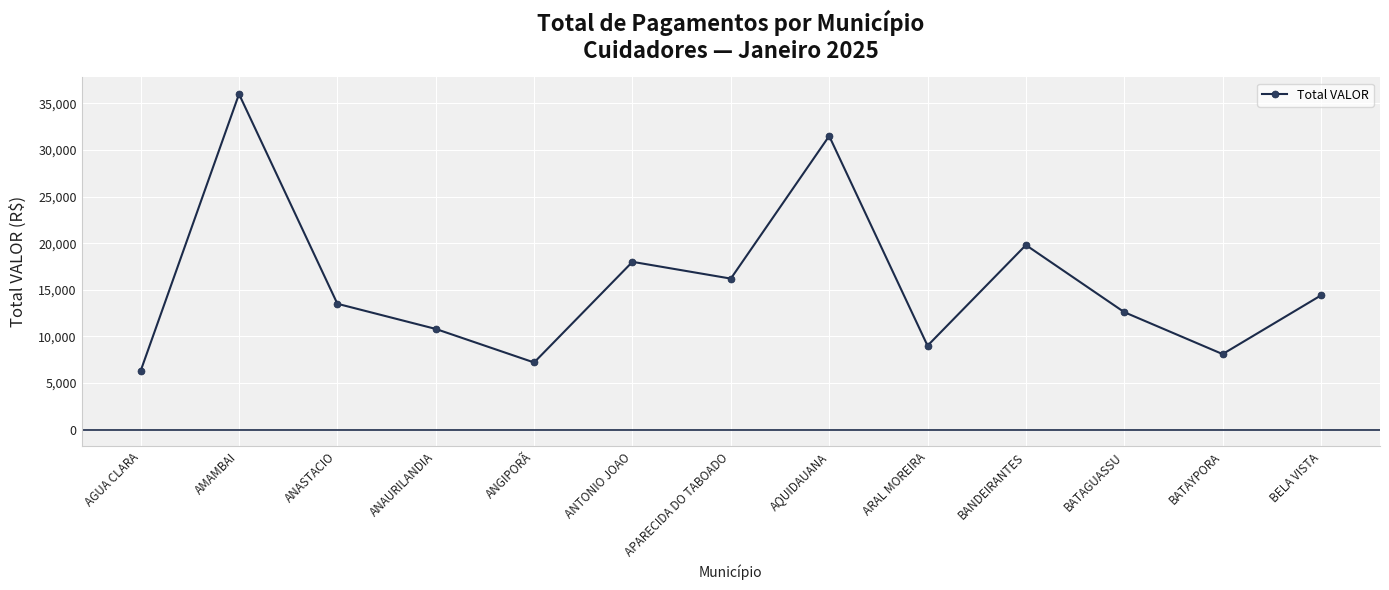

At which label does the data first exceed 13500?

AMAMBAI